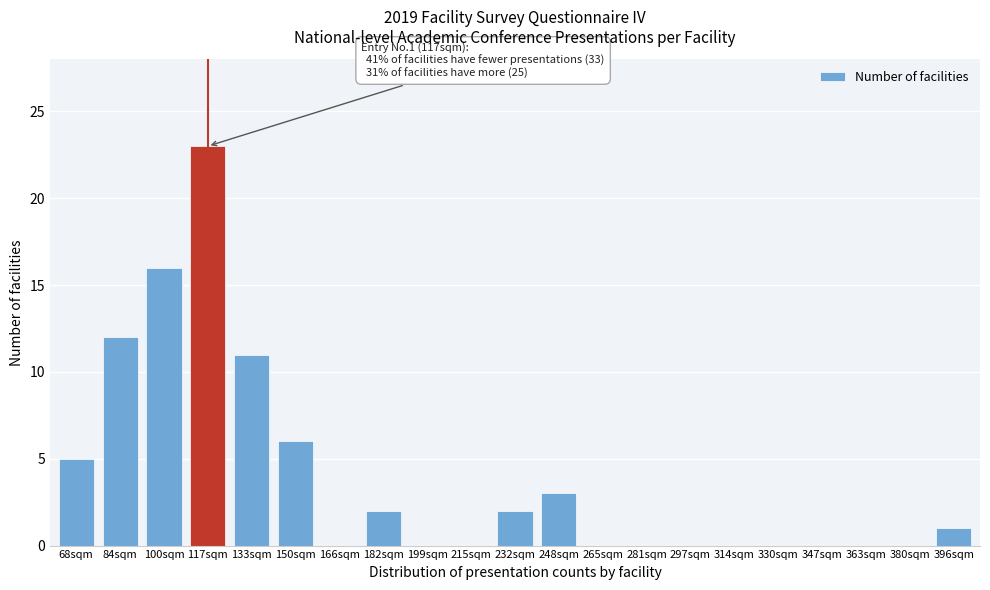

What is the sum of all values?

81